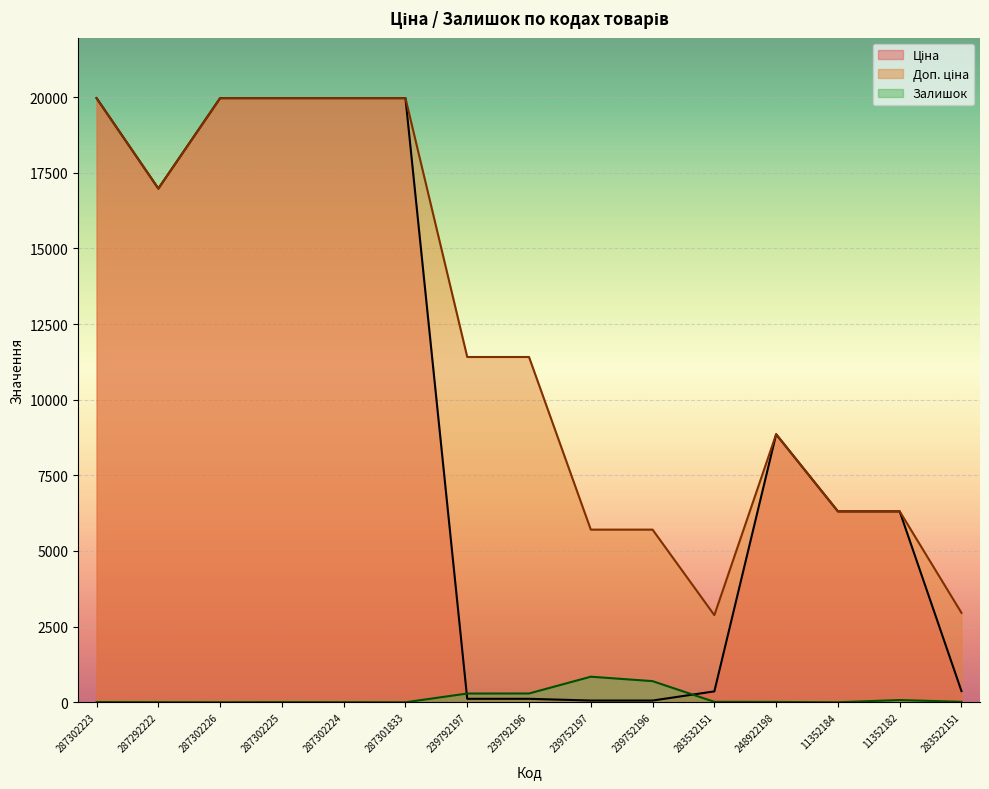

Reading right to left, what are all the values shown in this chart?

Ціна: 369.5	6308.8	6308.8	8856.7	359.9	57.0	57.0	114.1	114.1	19964.2	19964.2	19964.2	19964.2	16976.3	19964.2
Доп. ціна: 2955.8	6308.8	6308.8	8856.7	2878.8	5705.0	5705.0	11410.0	11410.0	19964.2	19964.2	19964.2	19964.2	16976.3	19964.2
Залишок: 14.0	74.0	0.0	11.0	14.0	698.0	845.0	290.0	289.0	0.0	3.0	5.0	1.0	4.0	7.0